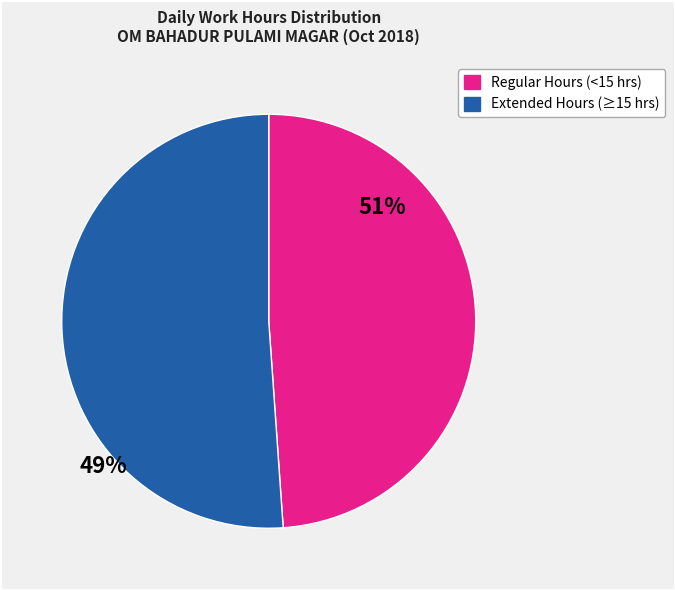

Does any single category account for the majority?

Yes